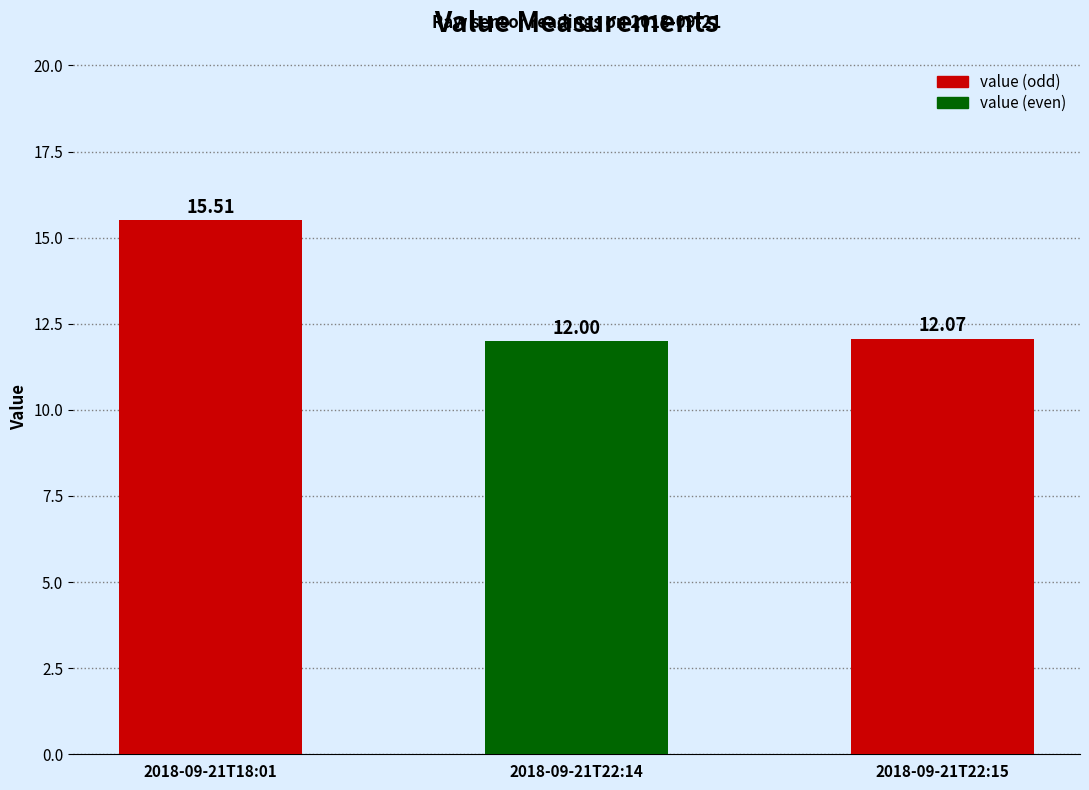

What is the average value?

13.2